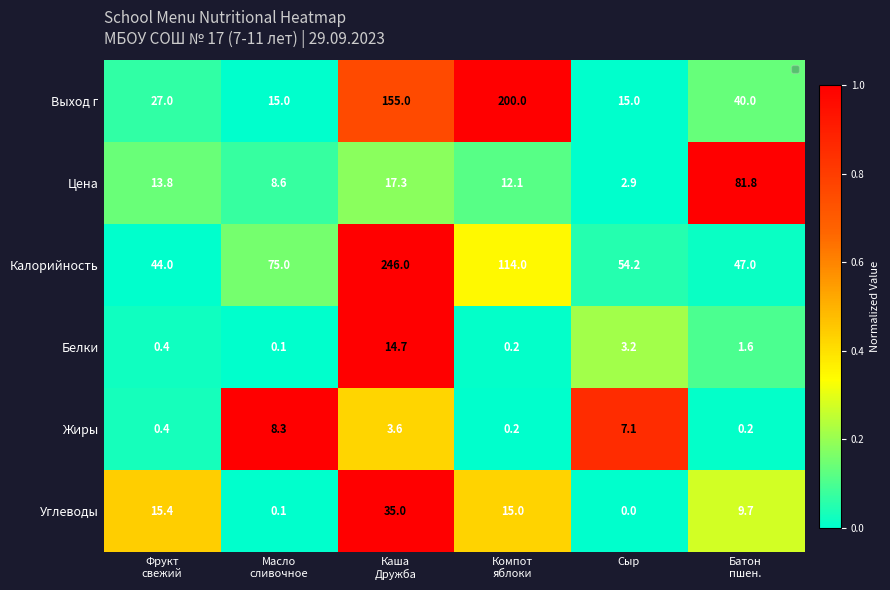

Rank the series by their maximum value, from lowest to highest.

Жиры, Белки, Углеводы, Цена, Выход г, Калорийность